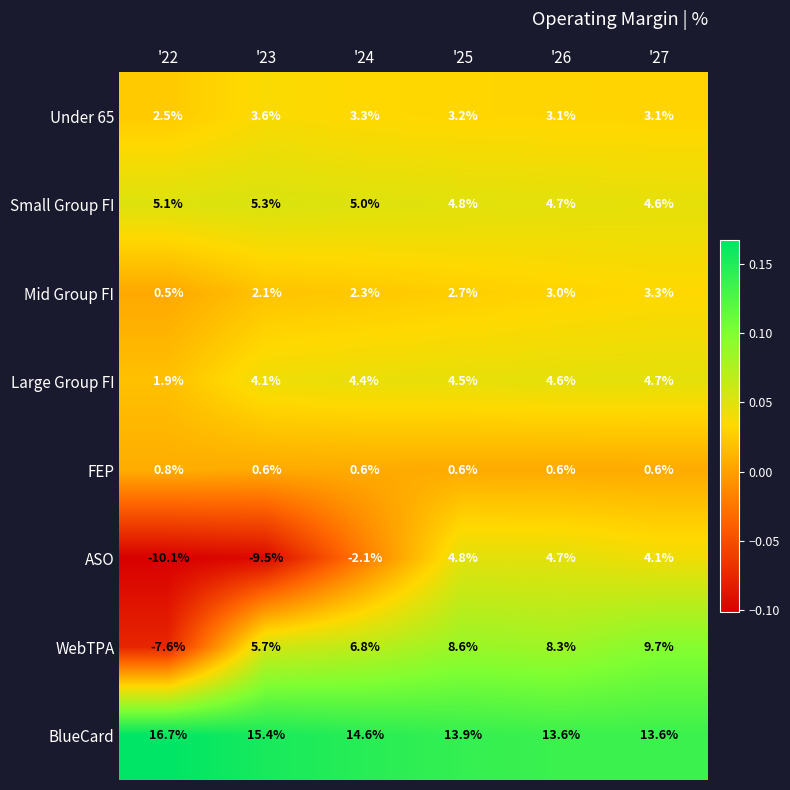

At '27, list the series in order from smallest to largest.

FEP, Under 65, Mid Group FI, ASO, Small Group FI, Large Group FI, WebTPA, BlueCard